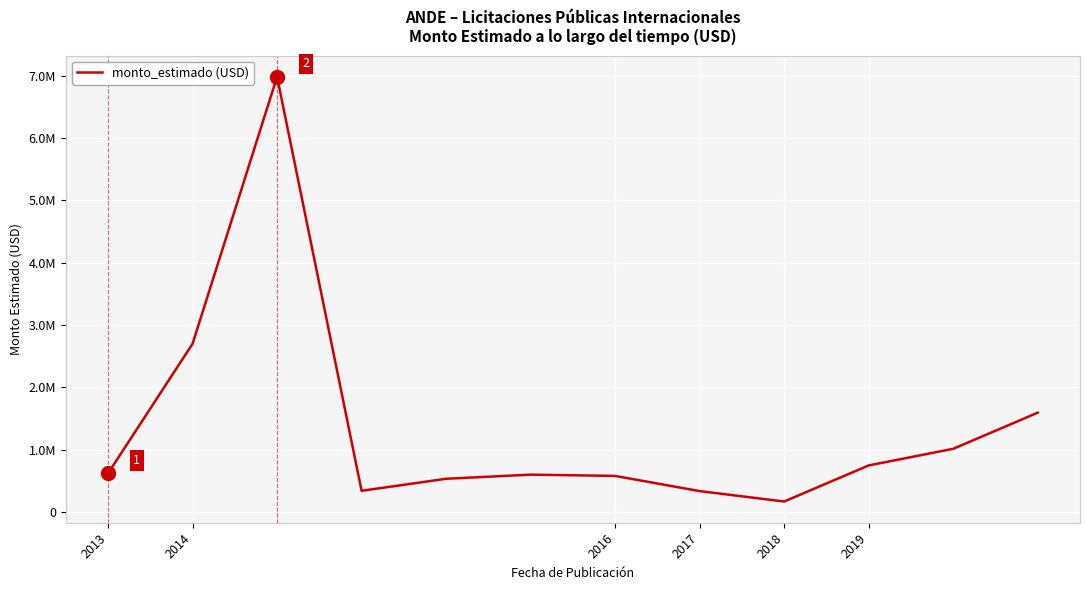

What is the maximum value shown in the chart?

6985000